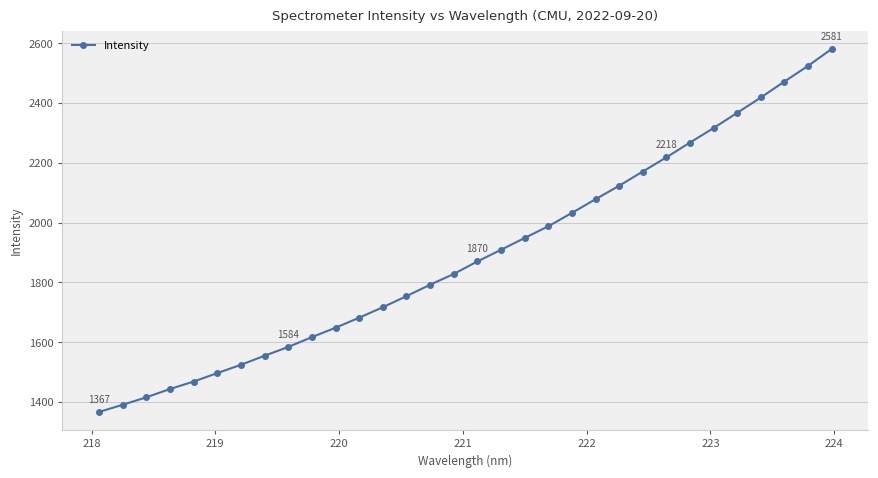

Reading right to left, list all the values displayed in this chart.

2580.8	2524.2	2471.8	2418.4	2367.3	2316.2	2267.8	2218.3	2170.8	2123.3	2078.2	2032.4	1987.7	1948.6	1909.1	1870.2	1828.2	1792.3	1754.0	1717.0	1682.0	1648.4	1617.0	1584.1	1554.7	1524.4	1496.6	1468.4	1443.4	1415.7	1390.8	1366.6